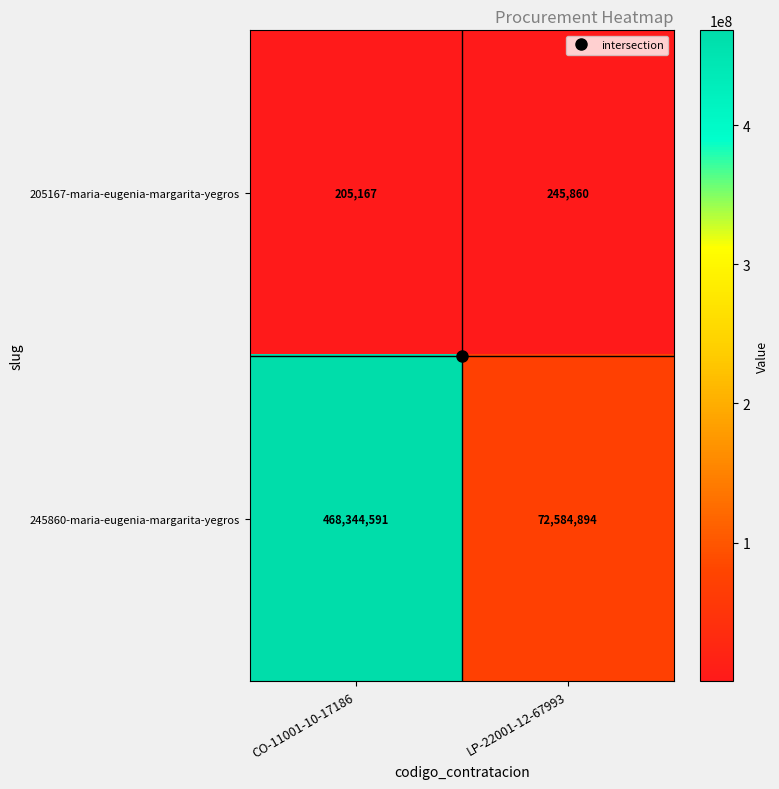

At how many categories does at least one series exceed 394518193?

1